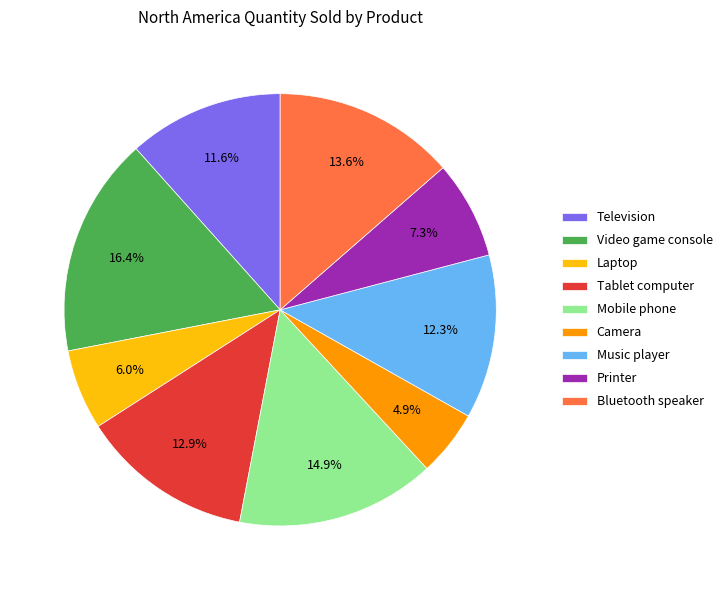

Between Laptop and Mobile phone, which is larger?

Mobile phone